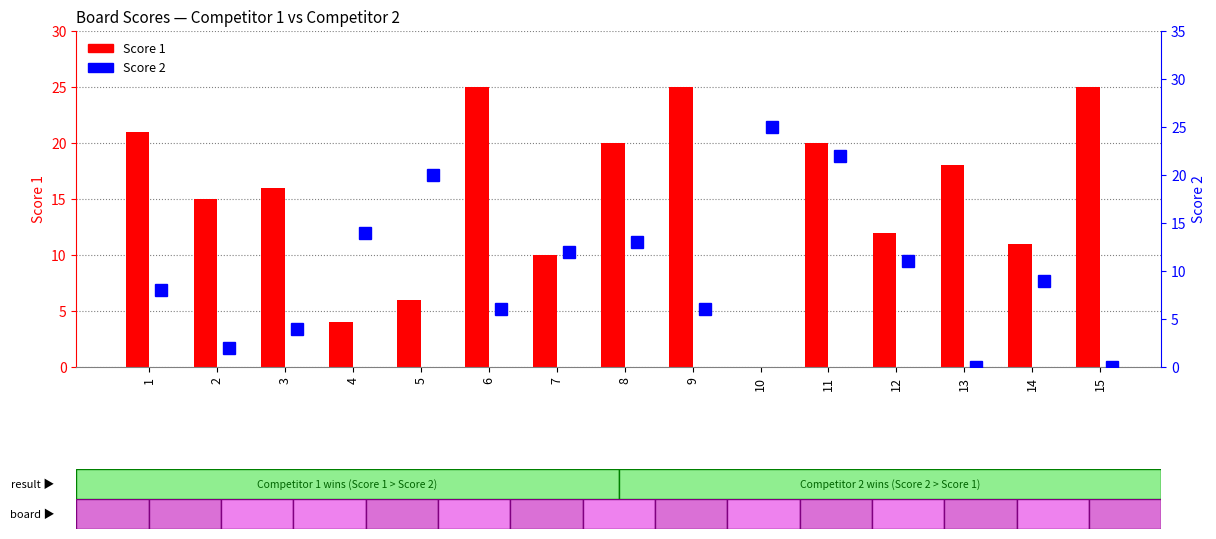

What is the value of the Score 2 bar at the 10th from the left?

25